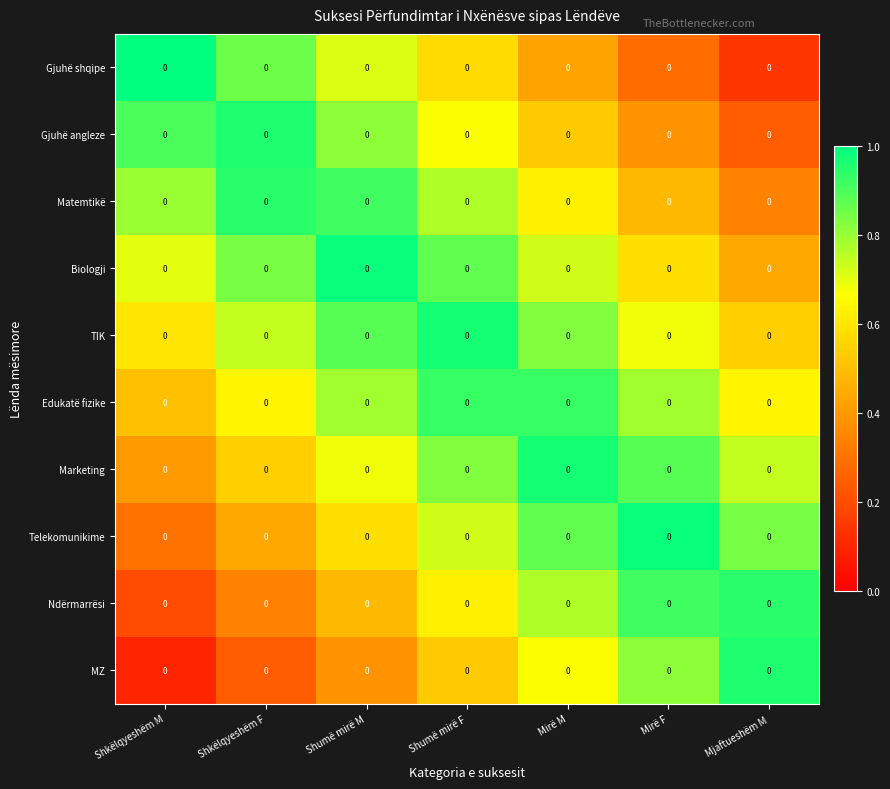

Count the Edukatë fizike values in the range 0 to 1.

7